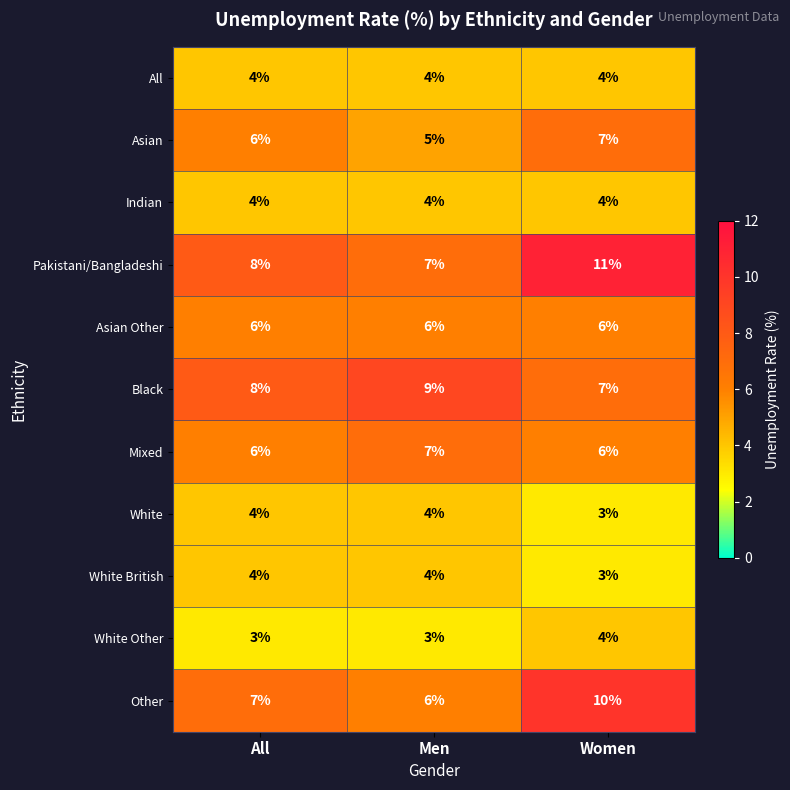

How many White Other values are between 3 and 4?

3